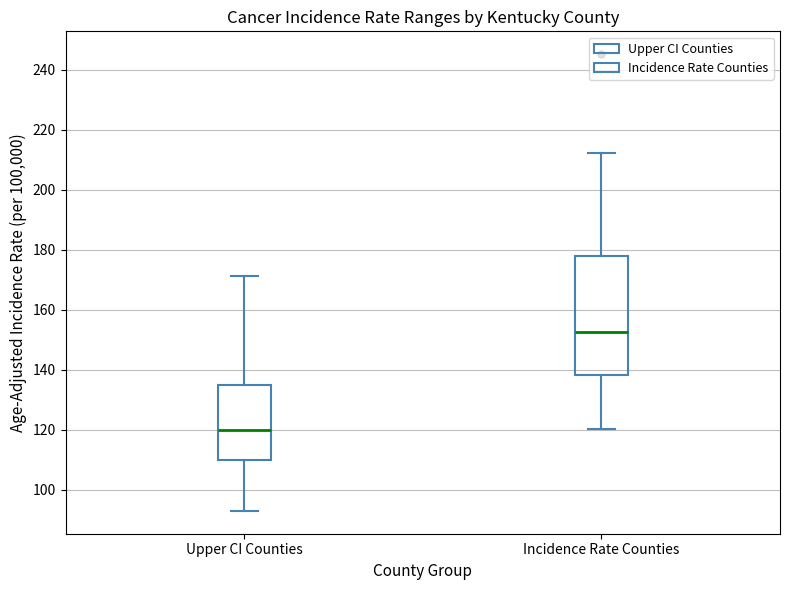

Comparing the boxes themselves (not the whiskers), which one is the tallest?

Incidence Rate Counties